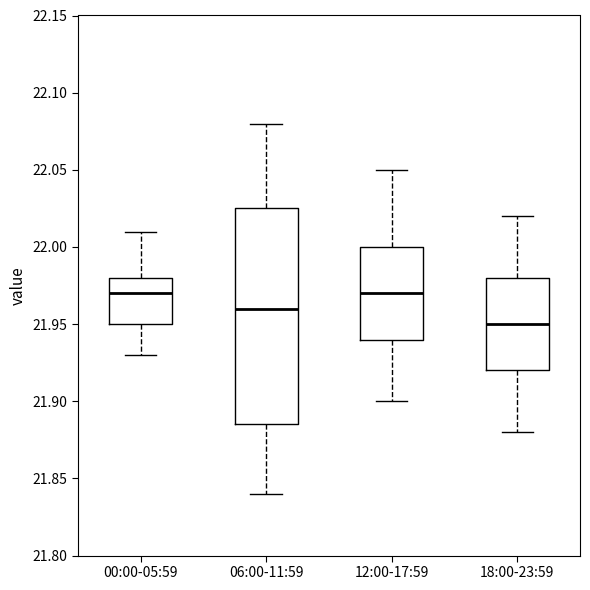

Comparing the boxes themselves (not the whiskers), which one is the tallest?

06:00-11:59